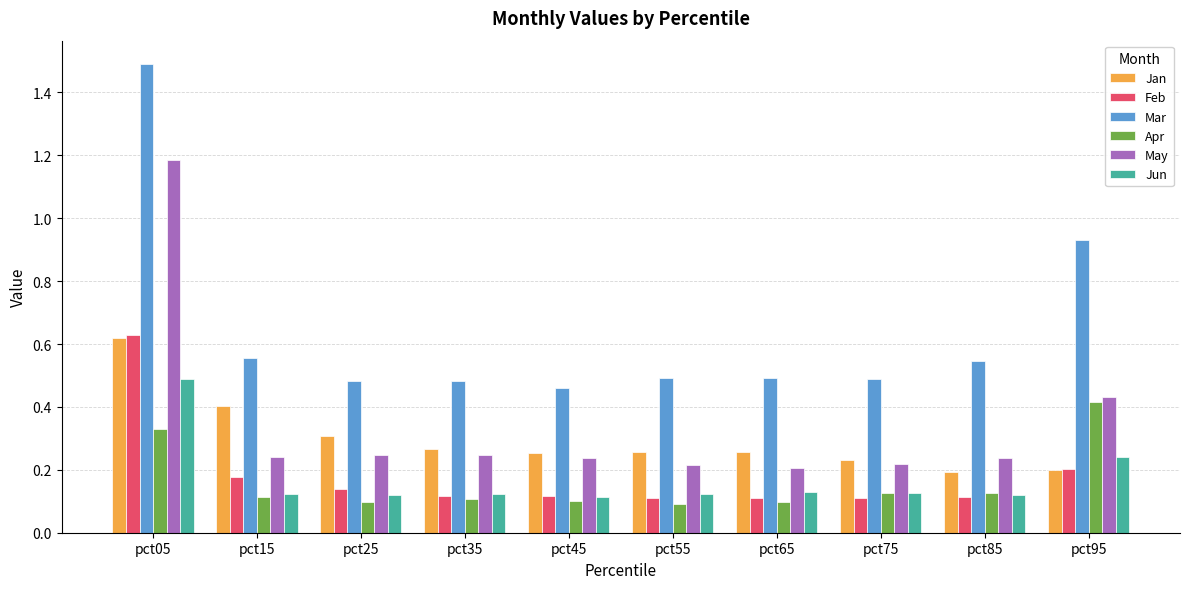

Which series changed the most between pct15 and pct65?

Jan